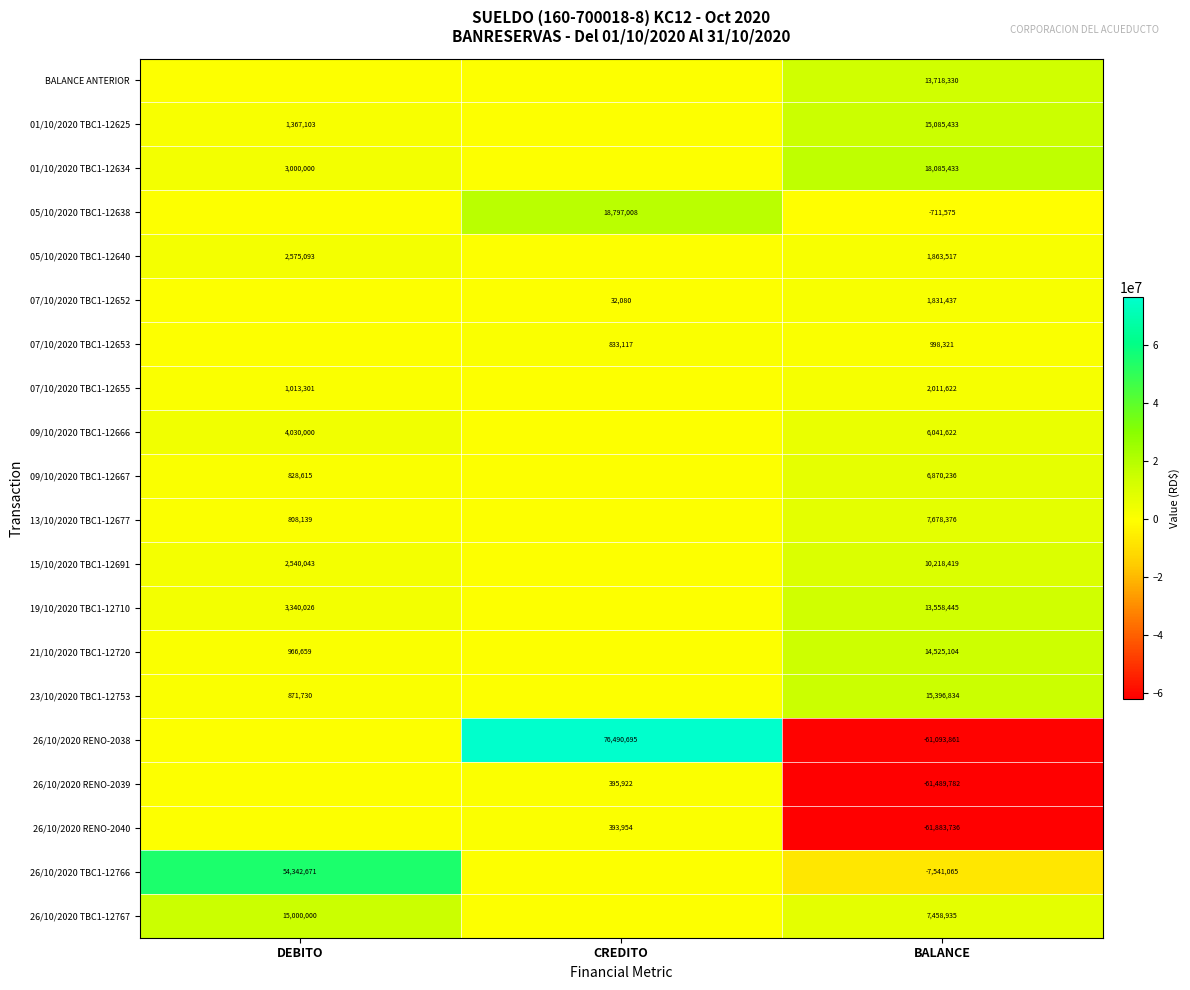

What is the total value across all series at CREDITO?

96942775.4